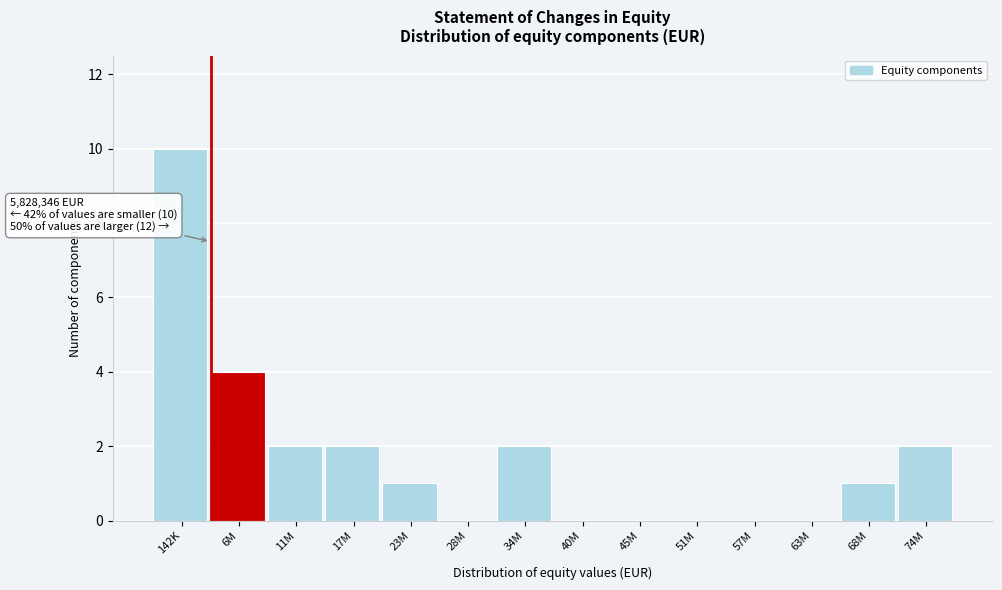

Reading left to right, list all the values displayed in this chart.

142K=10	6M=4	11M=2	17M=2	23M=1	28M=0	34M=2	40M=0	45M=0	51M=0	57M=0	63M=0	68M=1	74M=2